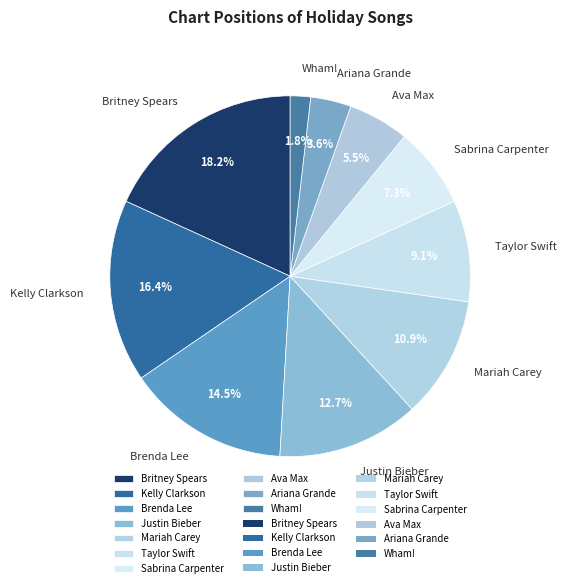

Rank the categories by value from lowest to highest.

Wham!, Ariana Grande, Ava Max, Sabrina Carpenter, Taylor Swift, Mariah Carey, Justin Bieber, Brenda Lee, Kelly Clarkson, Britney Spears